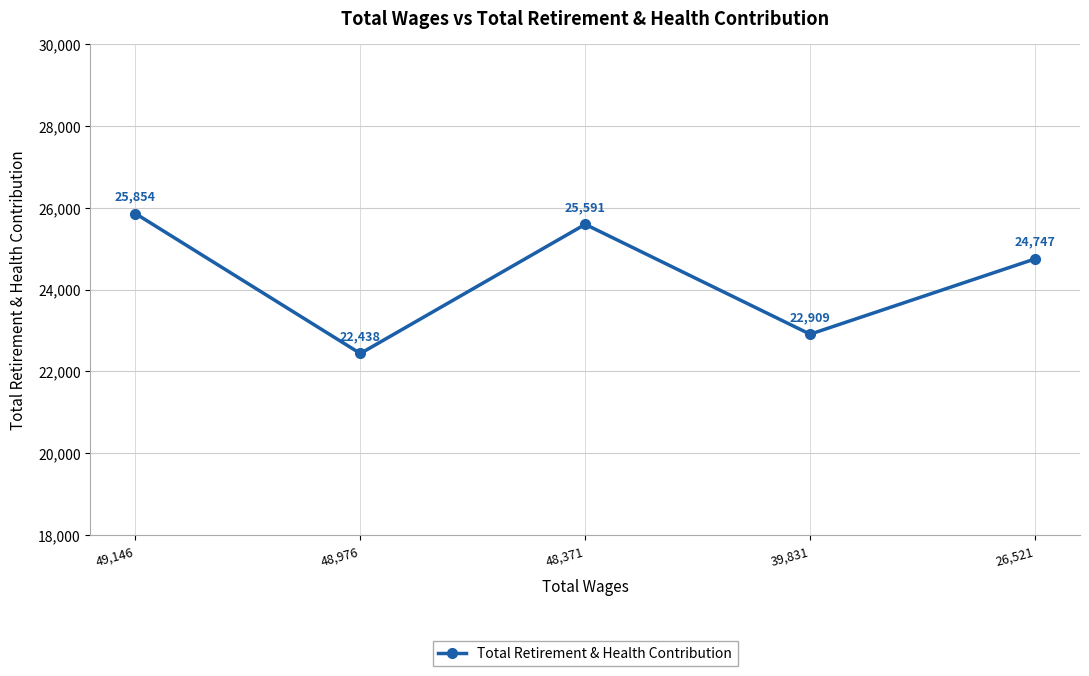

The chart shows a value of 25591 at 48,371. True or false?

True